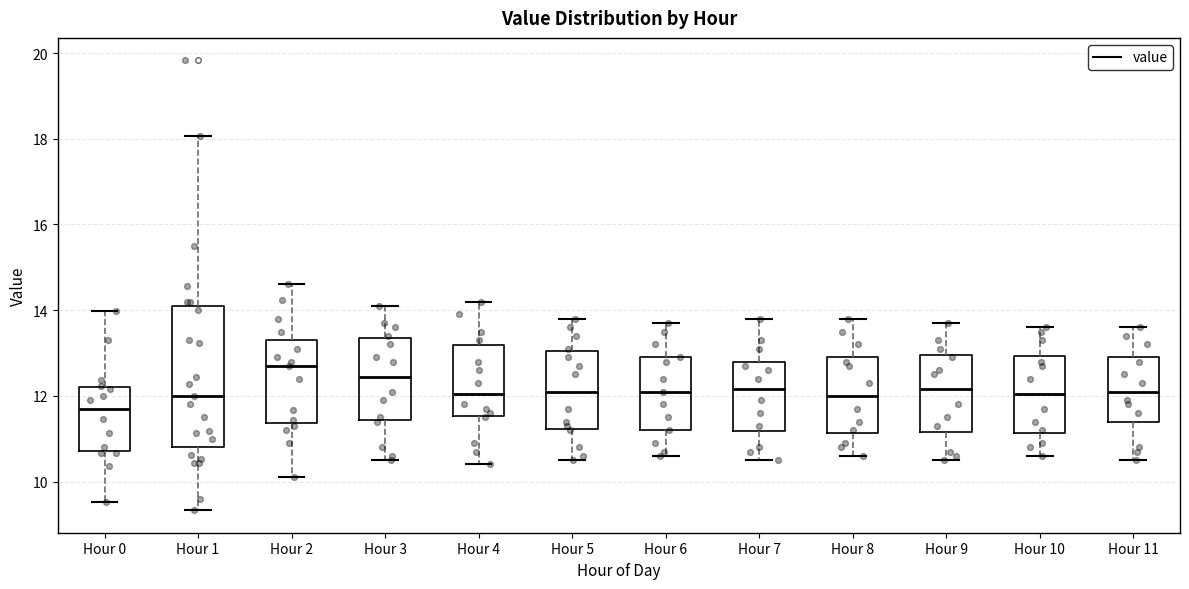

Reading left to right, transcribe this box plot: for each box, give where its median line is, the range the box spans, and where its two whiskers end, as read against the y-axis. The values are not printed on the chart, so give them approximately, as read against the axis.

Hour 0: median 11.6, box 10.8 to 12.2, whiskers 9.6 to 14.0
Hour 1: median 12.0, box 10.8 to 14.2, whiskers 9.4 to 18.0
Hour 2: median 12.8, box 11.4 to 13.4, whiskers 10.2 to 14.6
Hour 3: median 12.4, box 11.4 to 13.4, whiskers 10.6 to 14.2
Hour 4: median 12.0, box 11.6 to 13.2, whiskers 10.4 to 14.2
Hour 5: median 12.2, box 11.2 to 13.0, whiskers 10.6 to 13.8
Hour 6: median 12.2, box 11.2 to 13.0, whiskers 10.6 to 13.8
Hour 7: median 12.2, box 11.2 to 12.8, whiskers 10.6 to 13.8
Hour 8: median 12.0, box 11.2 to 13.0, whiskers 10.6 to 13.8
Hour 9: median 12.2, box 11.2 to 13.0, whiskers 10.6 to 13.8
Hour 10: median 12.0, box 11.2 to 13.0, whiskers 10.6 to 13.6
Hour 11: median 12.2, box 11.4 to 13.0, whiskers 10.6 to 13.6